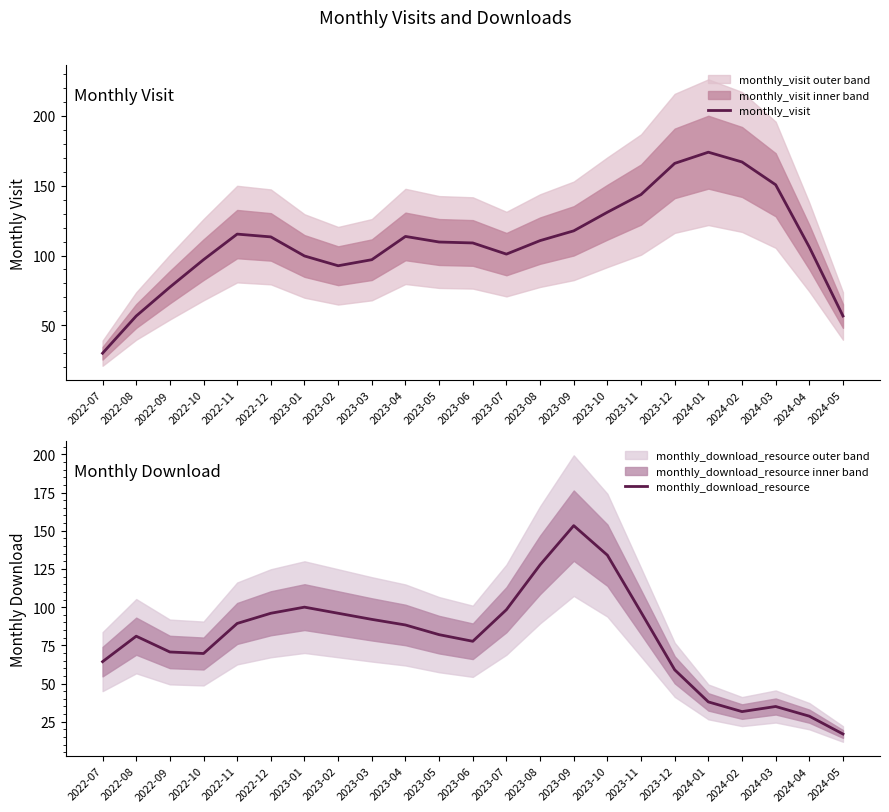

At which category is the sum across all series the highest?

2023-09